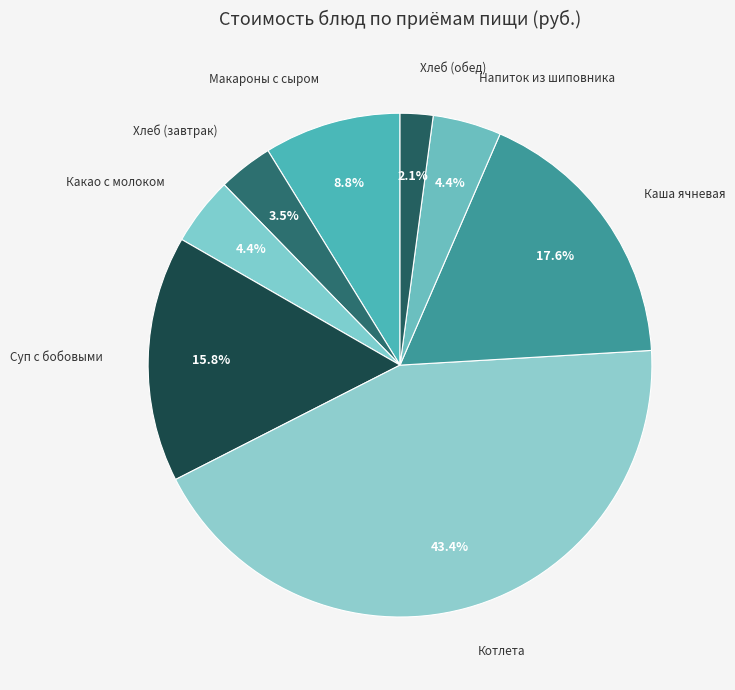

What is the ratio of the value at Каша ячневая to the value at Хлеб (завтрак)?

5.0